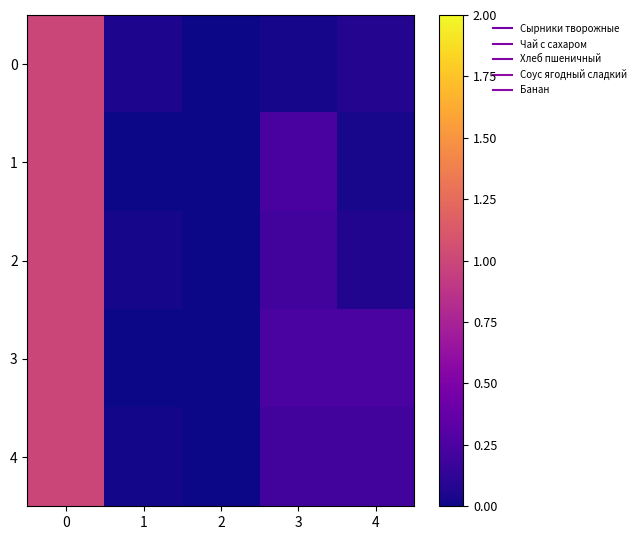

Reading left to right, transcribe all the data shown in this chart.

0: 0=1.0	1=0.1	2=0.0	3=0.0	4=0.1
1: 0=1.0	1=0.0	2=0.0	3=0.2	4=0.0
2: 0=1.0	1=0.0	2=0.0	3=0.2	4=0.1
3: 0=1.0	1=0.0	2=0.0	3=0.2	4=0.2
4: 0=1.0	1=0.0	2=0.0	3=0.2	4=0.2